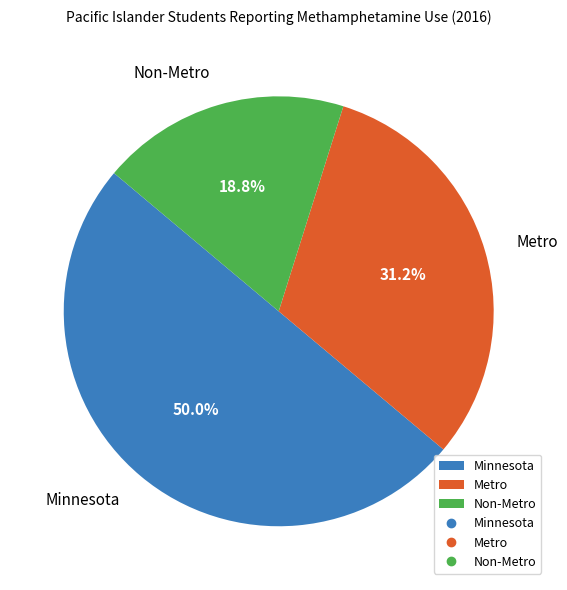

Rank the categories by value from highest to lowest.

Minnesota, Metro, Non-Metro